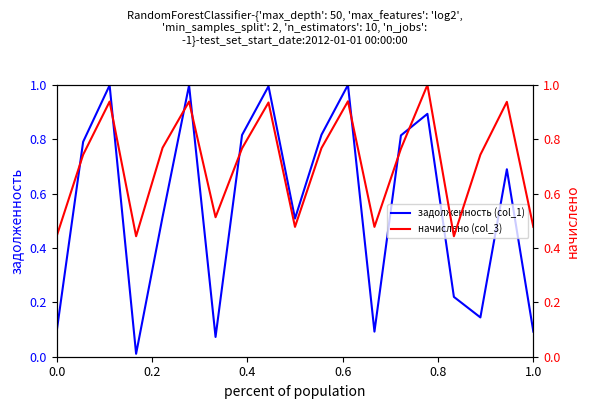

Which series has the largest range (max minus min)?

задолженность (col_1)